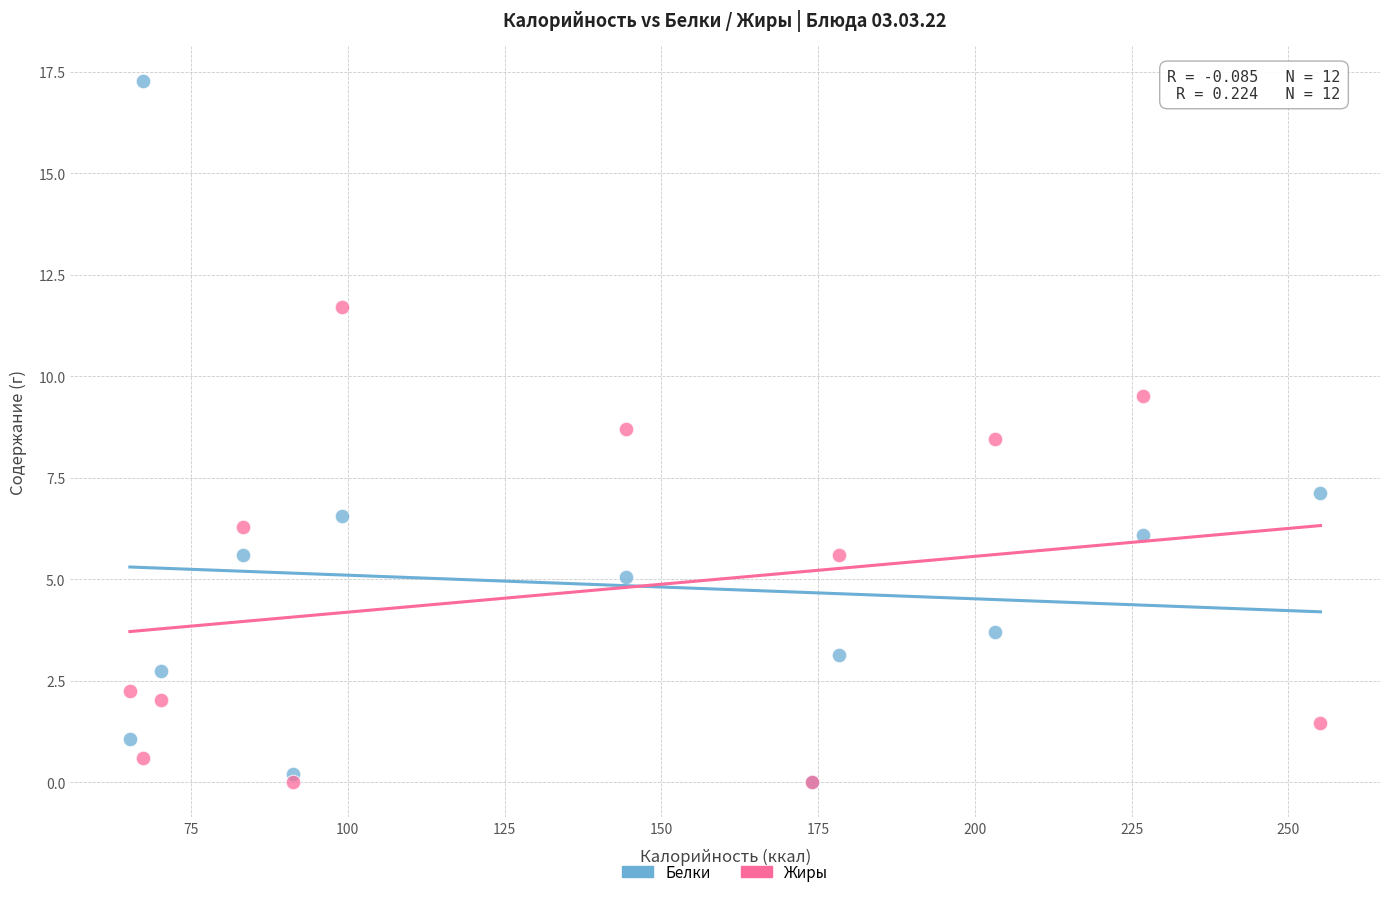

What are all the series names shown in the legend?

Белки, Жиры